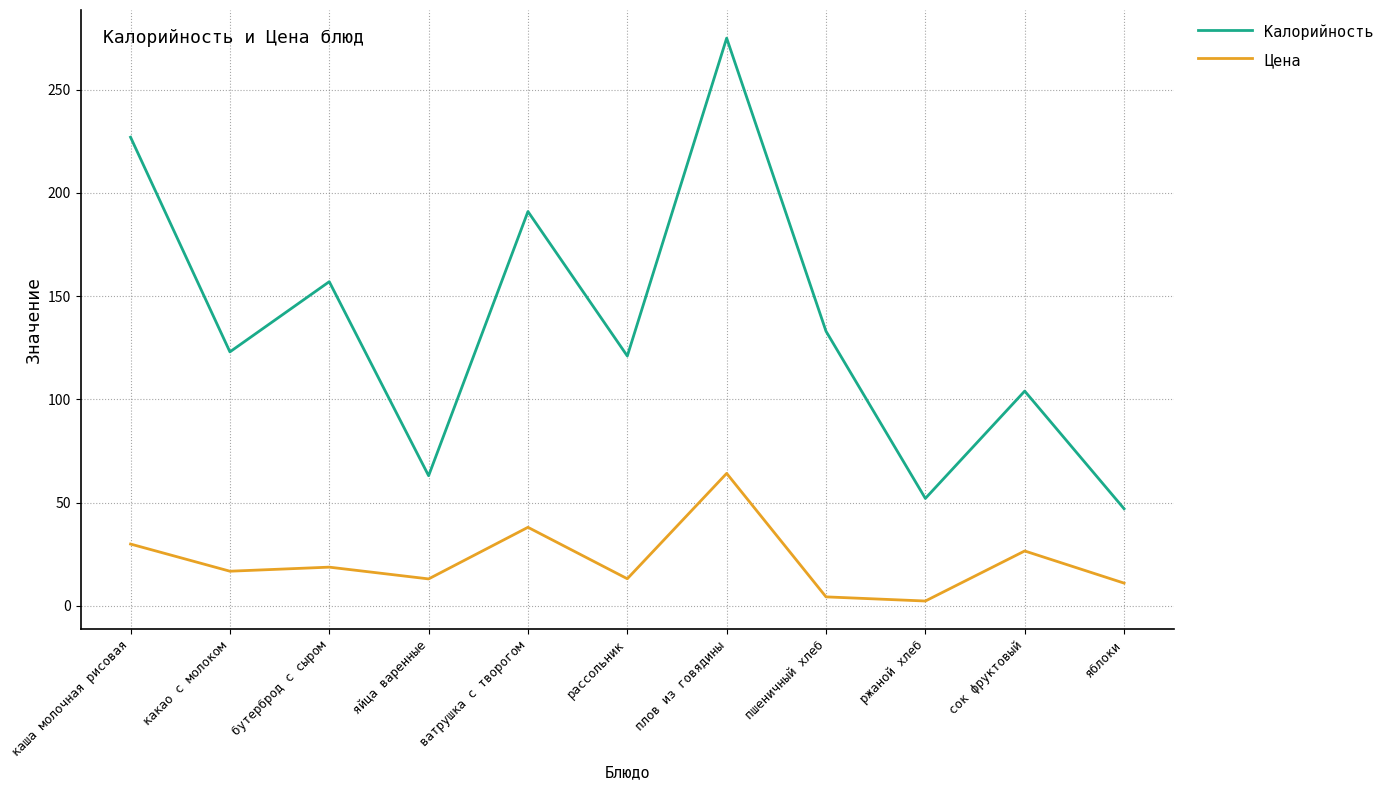

Between каша молочная рисовая and сок фруктовый, which series saw the biggest shift?

Калорийность